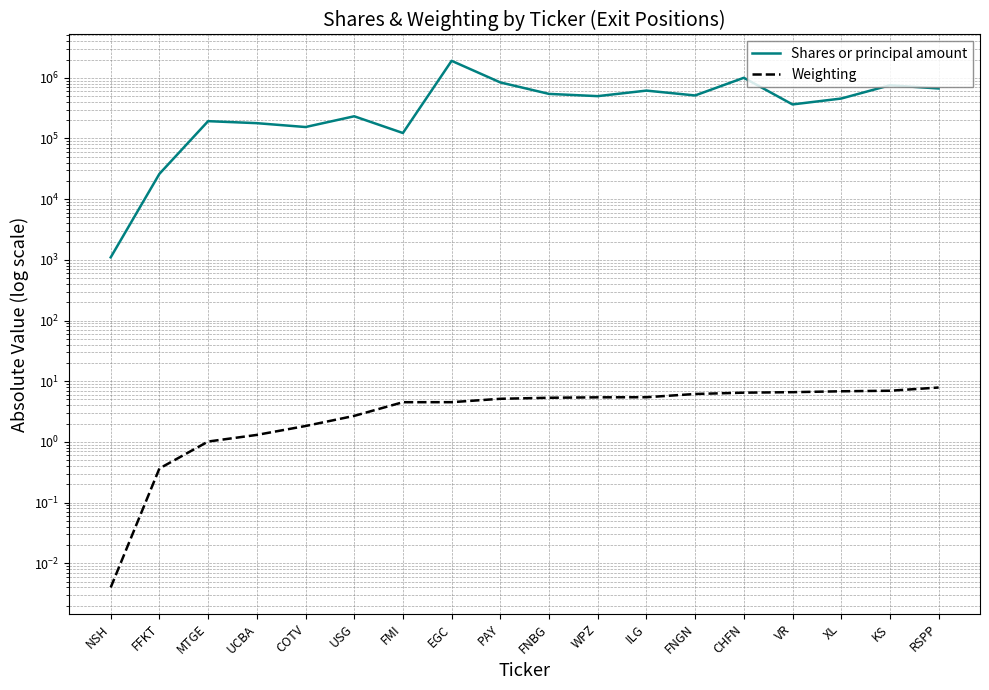

Is the value of Weighting at USG greater than the value of Shares or principal amount at FMI?

No